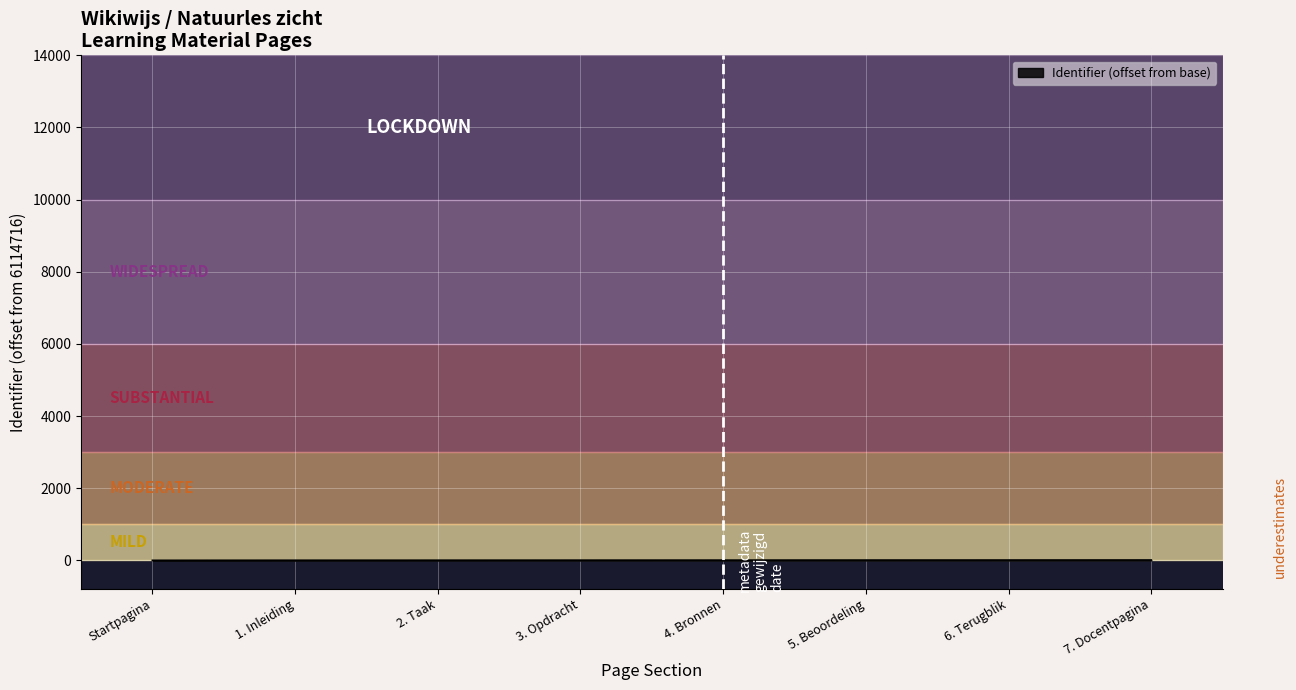

What is the sum of all values?

35